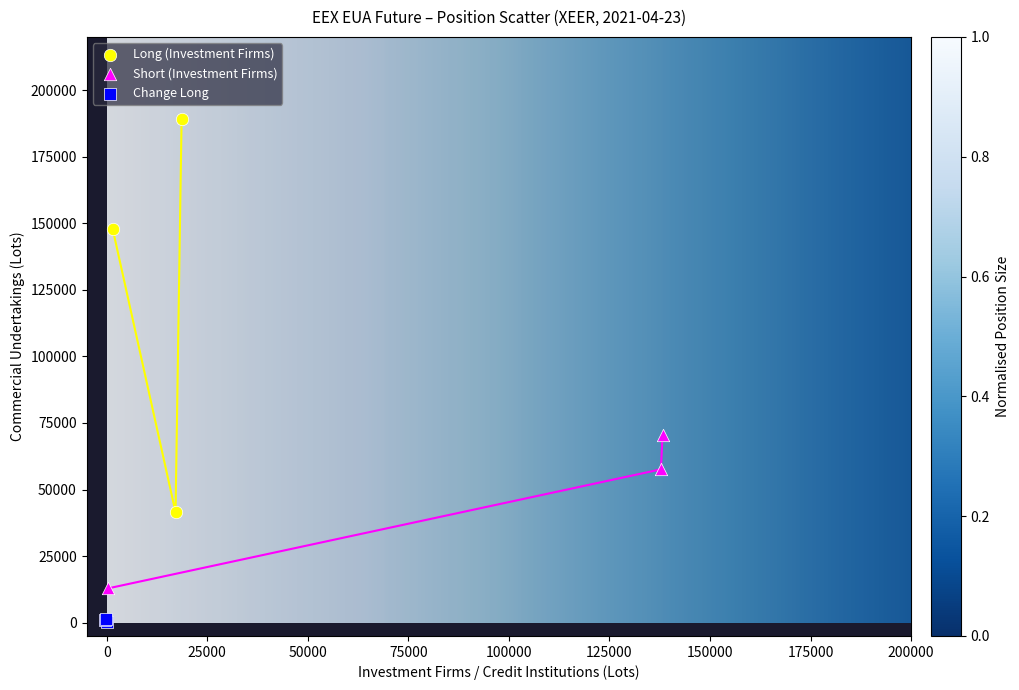

Which series reaches the maximum Y coordinate?

Long (Investment Firms)